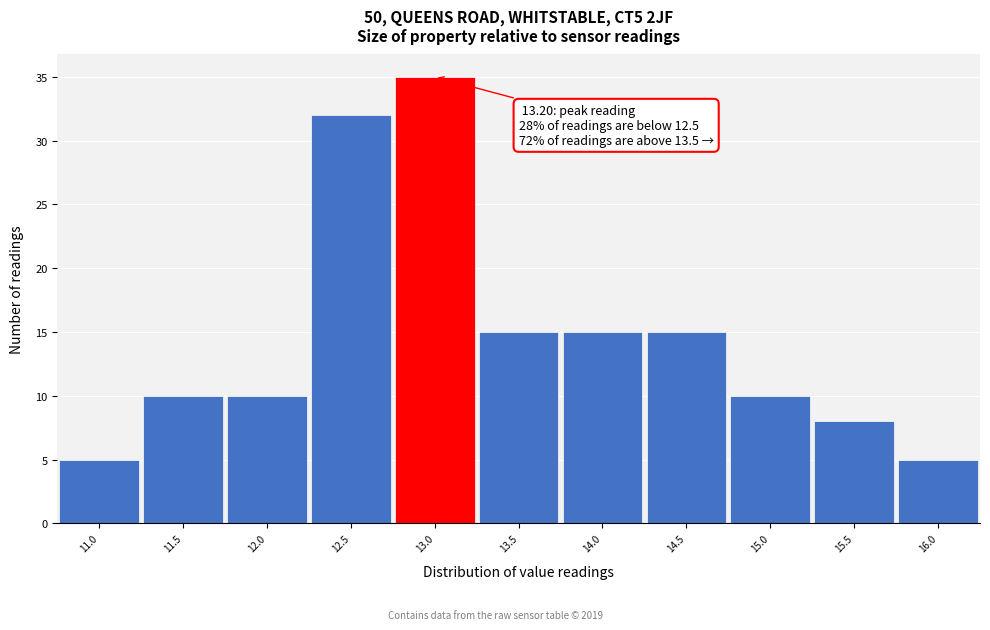

Which range on the x-axis has the tallest bar?

12.75 to 13.25